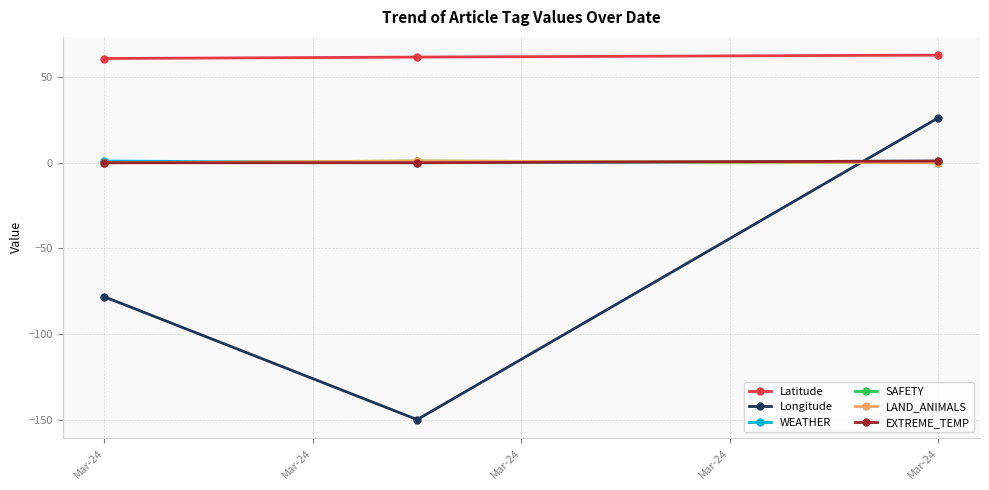

What is the difference between the second highest and minimum values in the Latitude series?

0.8